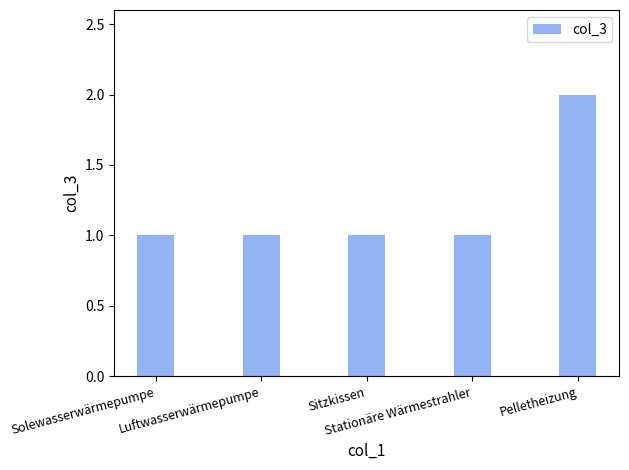

Does the chart contain stacked bars?

No